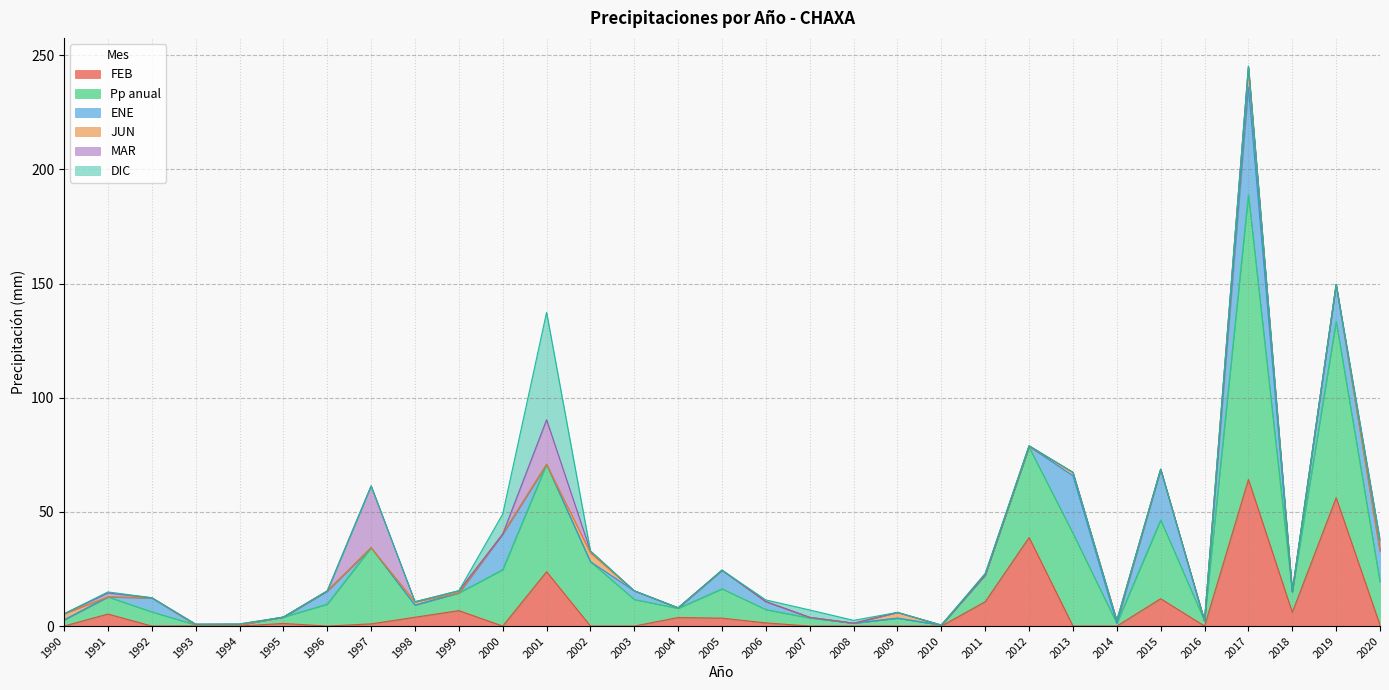

Between 1995 and 2012, which is larger?

2012